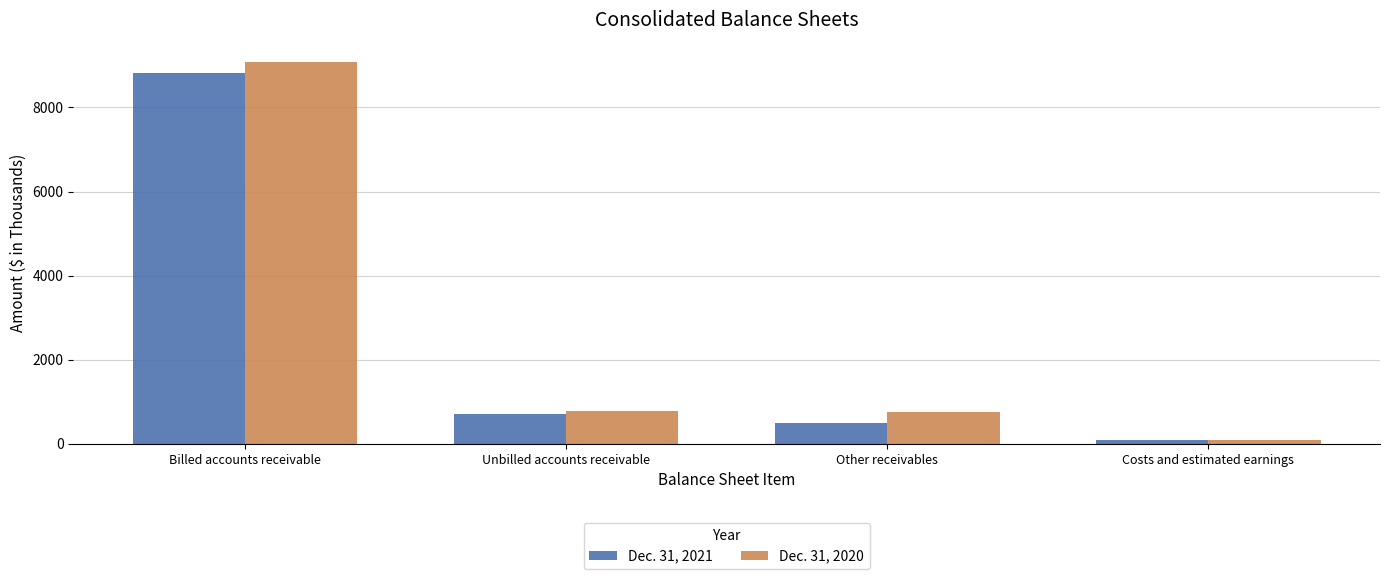

True or false: Dec. 31, 2020 has a value of 12038 at Billed accounts receivable.

False